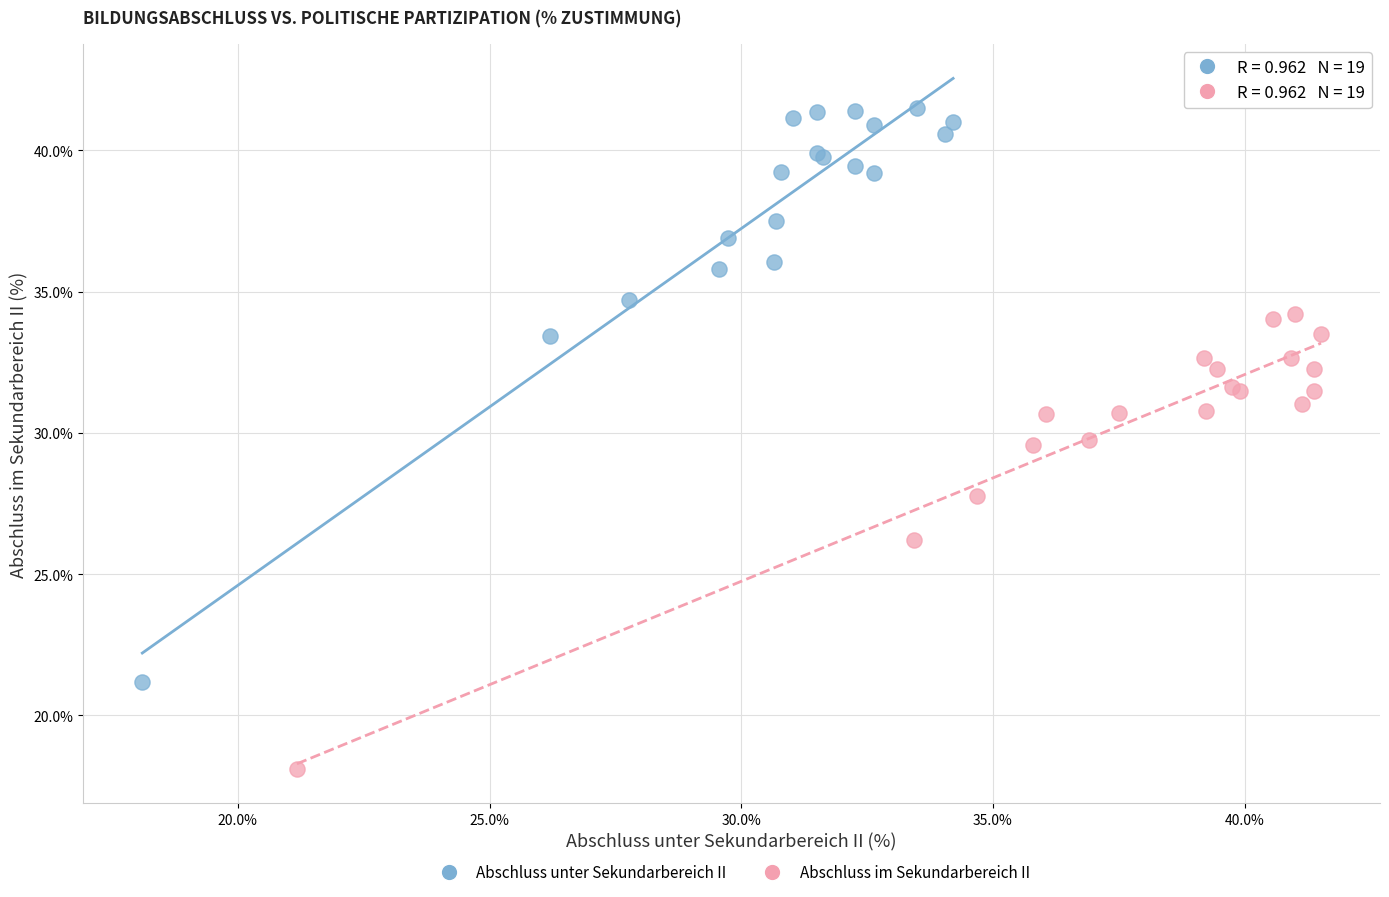

Which series contains the lowest Y value?

Abschluss im Sekundarbereich II